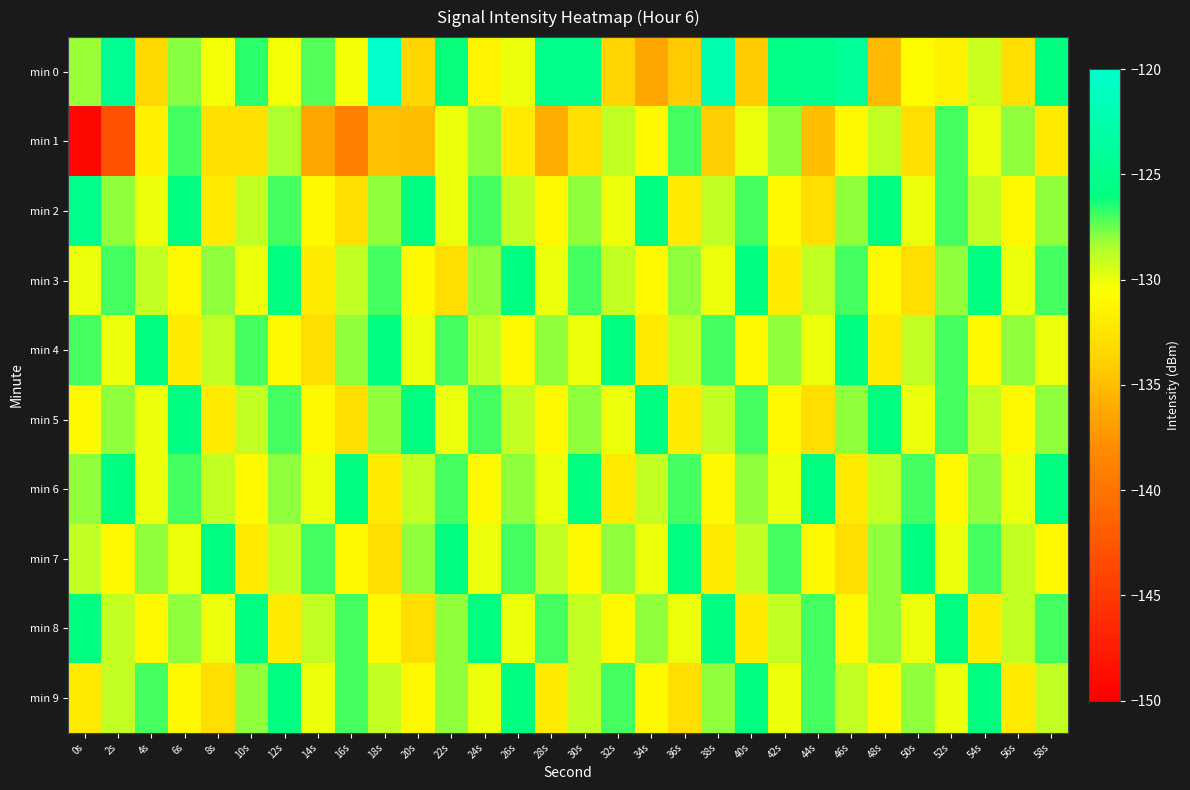

What is the maximum value shown in the chart?

-120.1